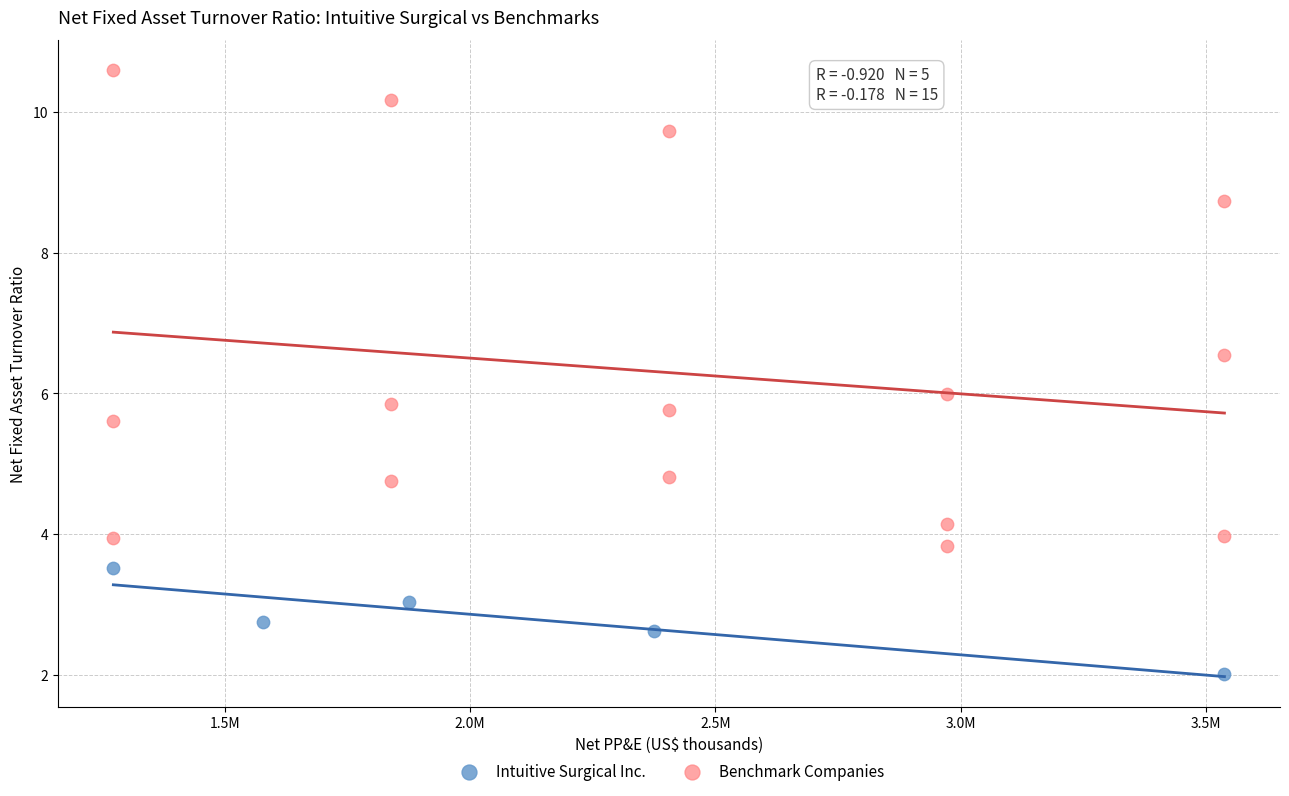

Which series has the widest spread of Y values?

Benchmark Companies